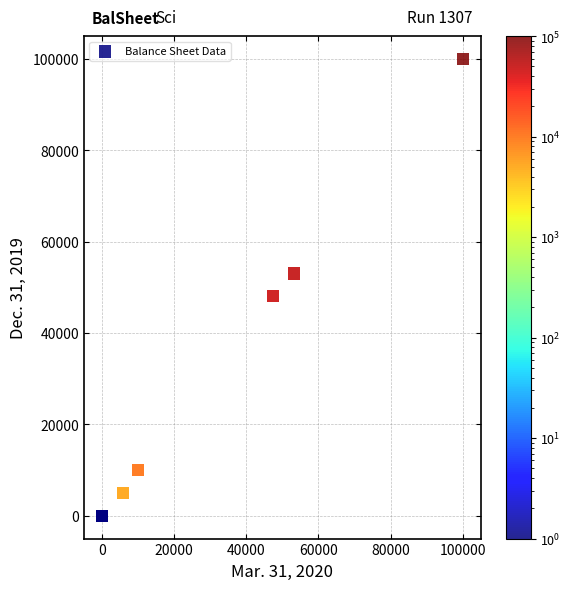

What Y value in the scatter plot is closest to 50000?

48105.0